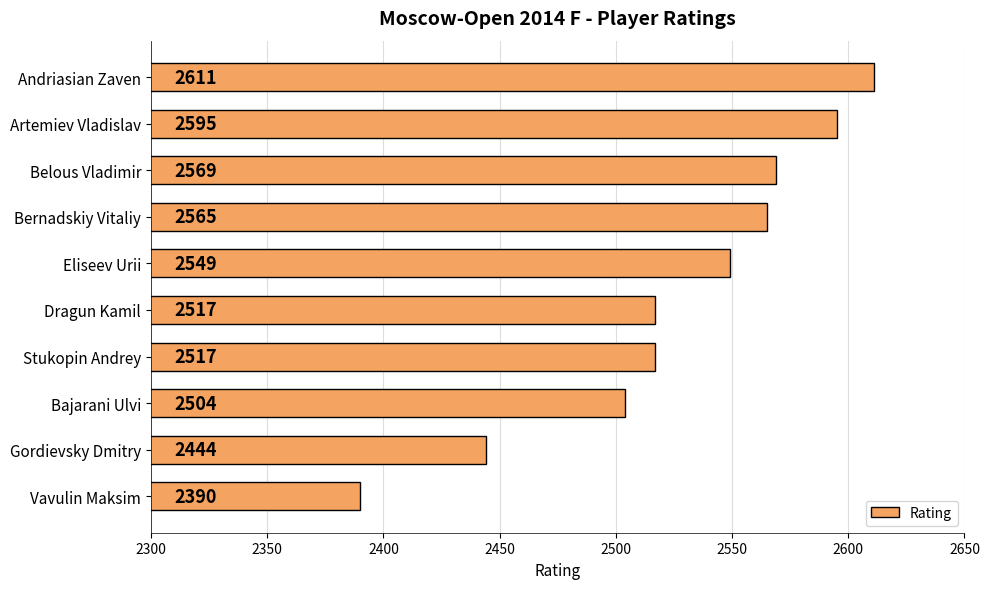

The value at Andriasian Zaven is 2611. True or false?

True